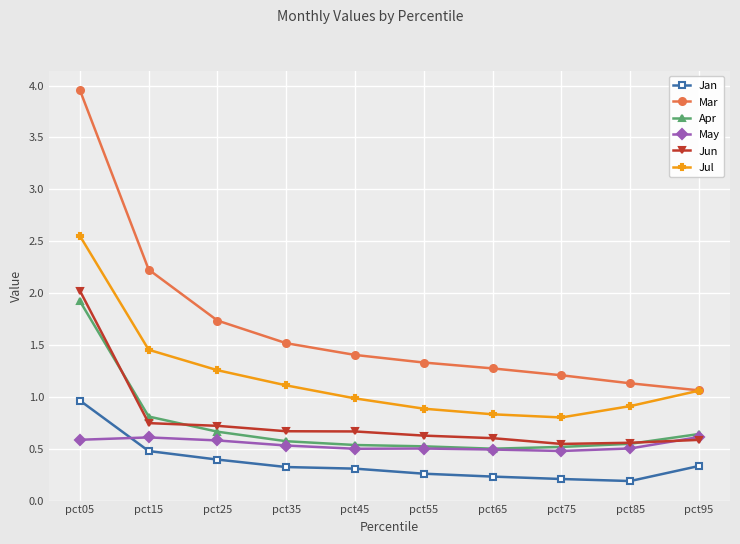

At which category is the sum across all series the highest?

pct05